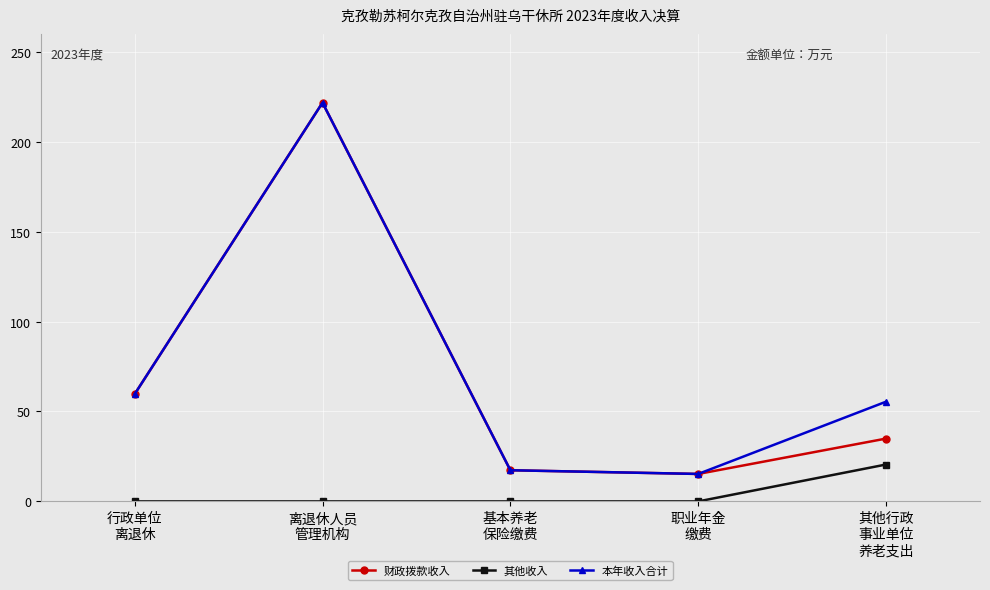

At how many categories does at least one series exceed 67?

1